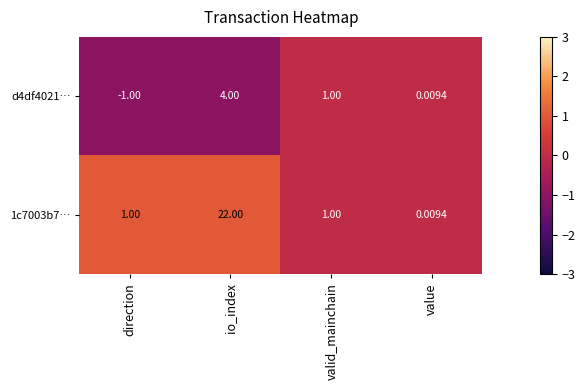

Which category has the highest value in the 1c7003b7… series?

io_index